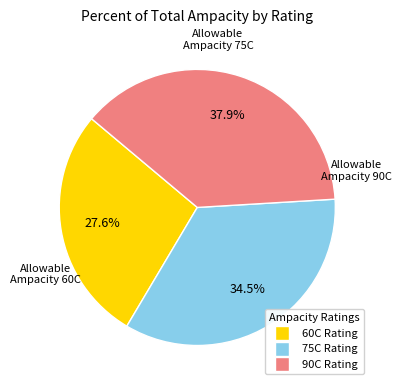

Which slice is the largest?

90C Rating